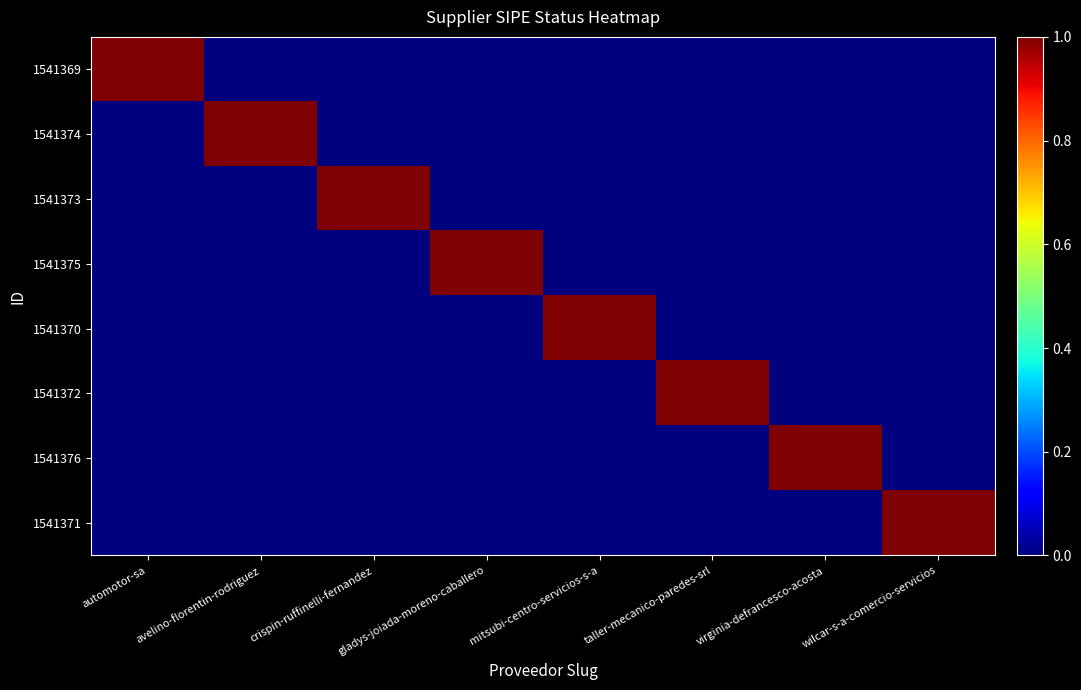

How many categories are shown in the chart?

8